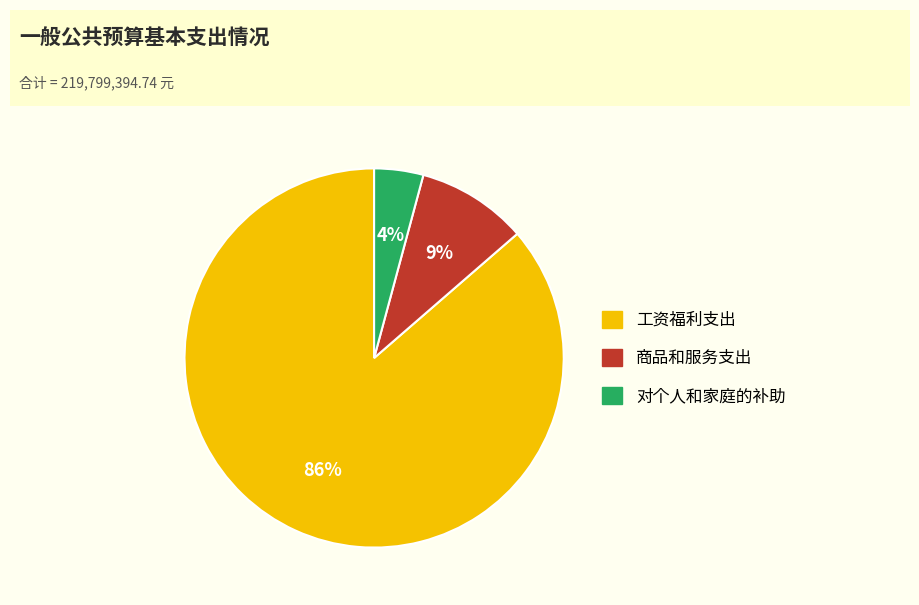

Is the sum of 工资福利支出 and 对个人和家庭的补助 greater than half?

Yes